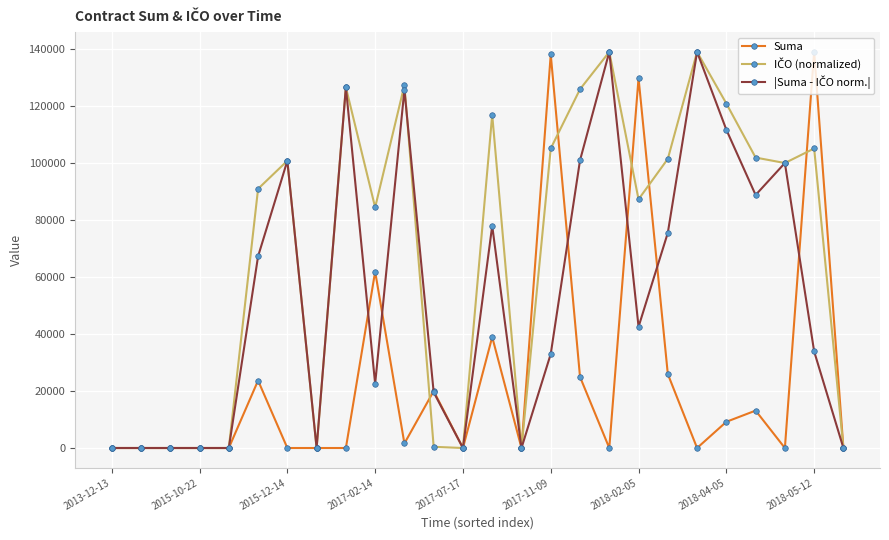

What is the greatest value displayed?

139111.0